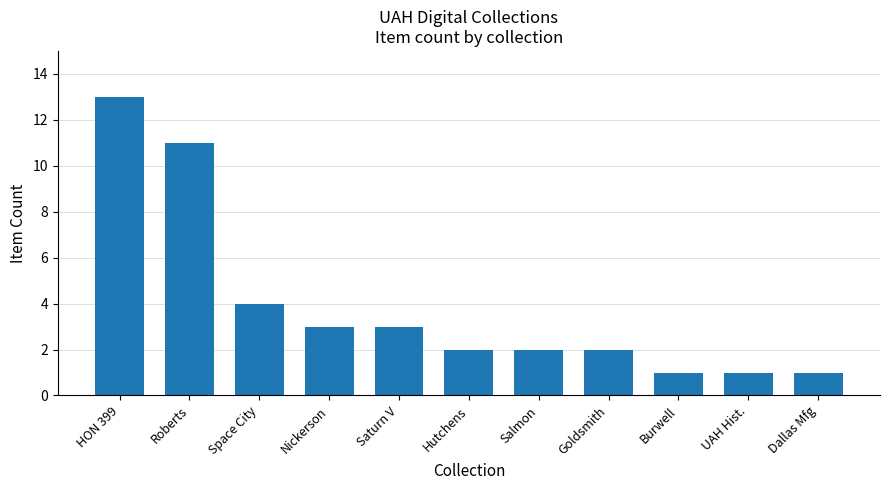

Are the bars grouped side by side (vs. stacked)?

No